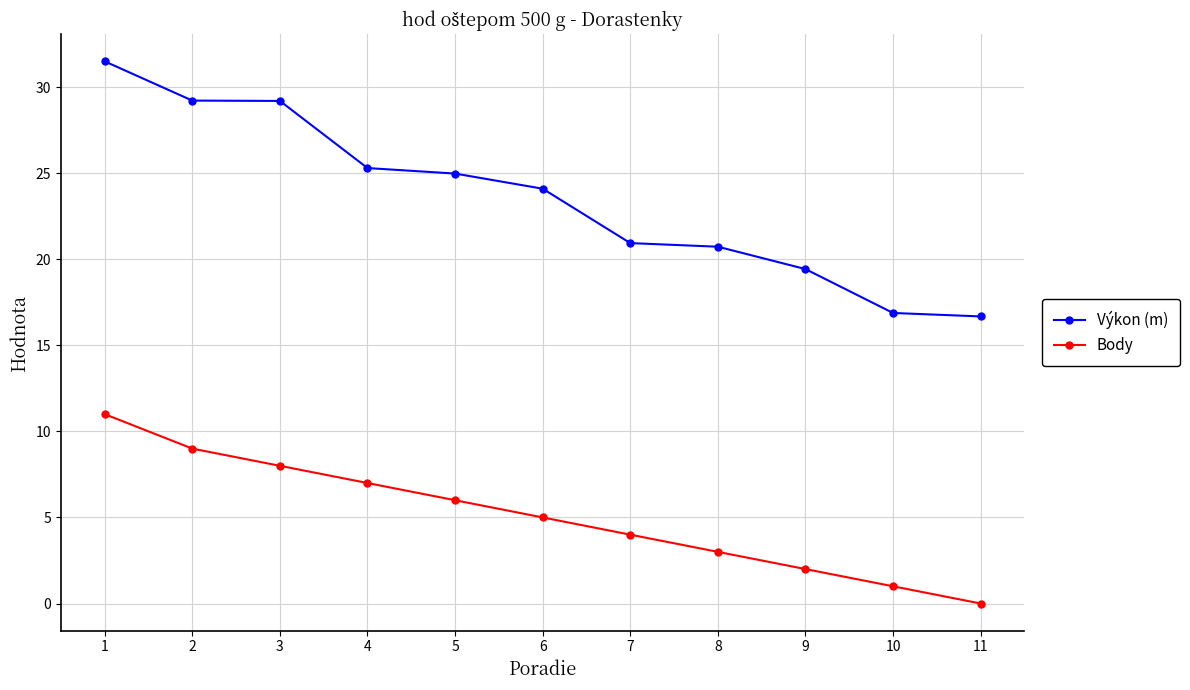

Where is Výkon (m) nearest to the value 24?

6